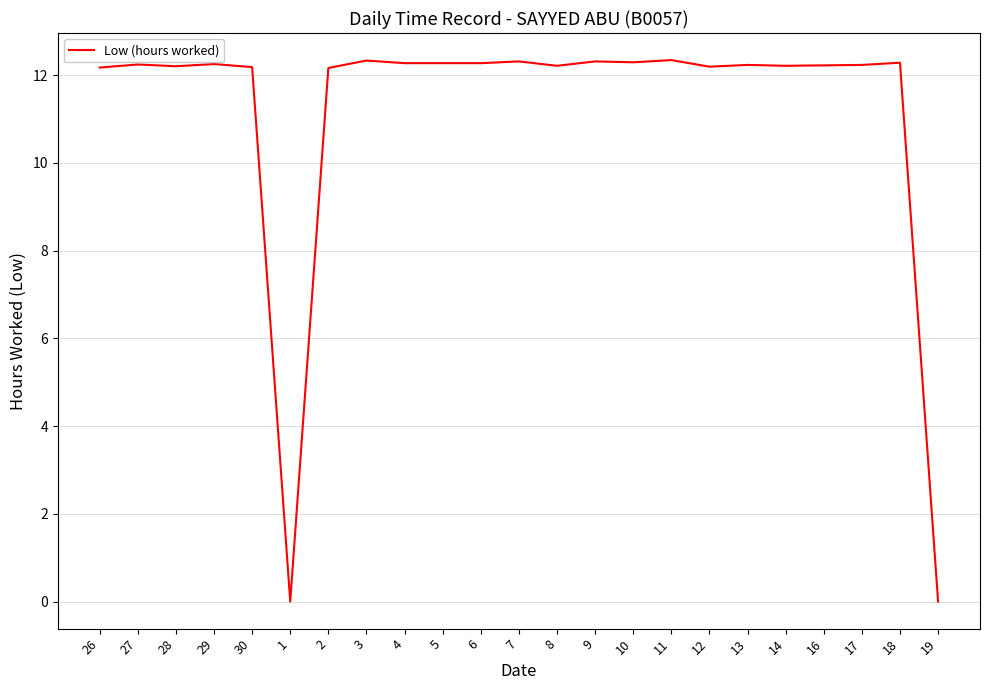

Where does the data first go above 12?

26